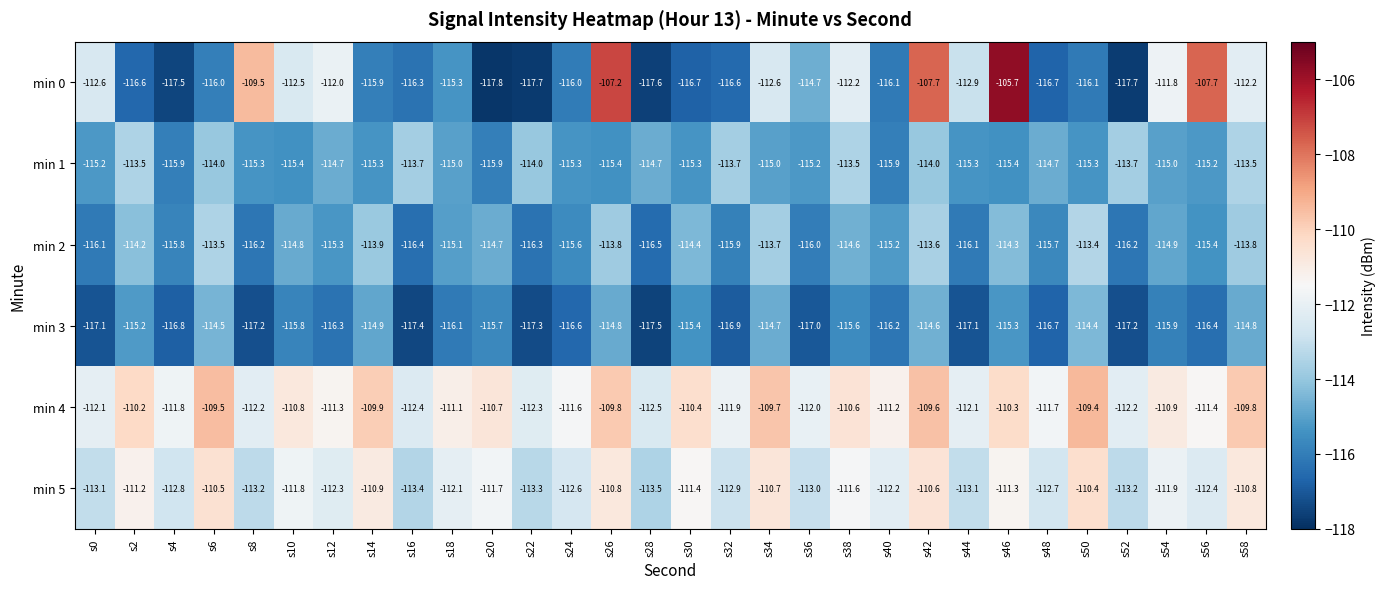

At which label does min 4 reach its peak?

s50